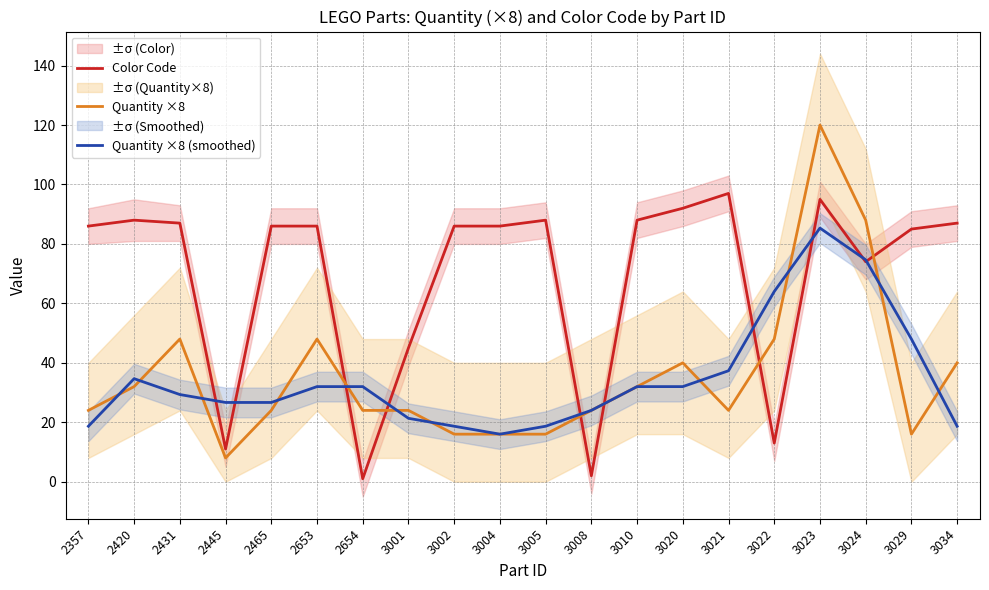

What is the difference between the maximum and minimum values in the Color Code series?

96.0